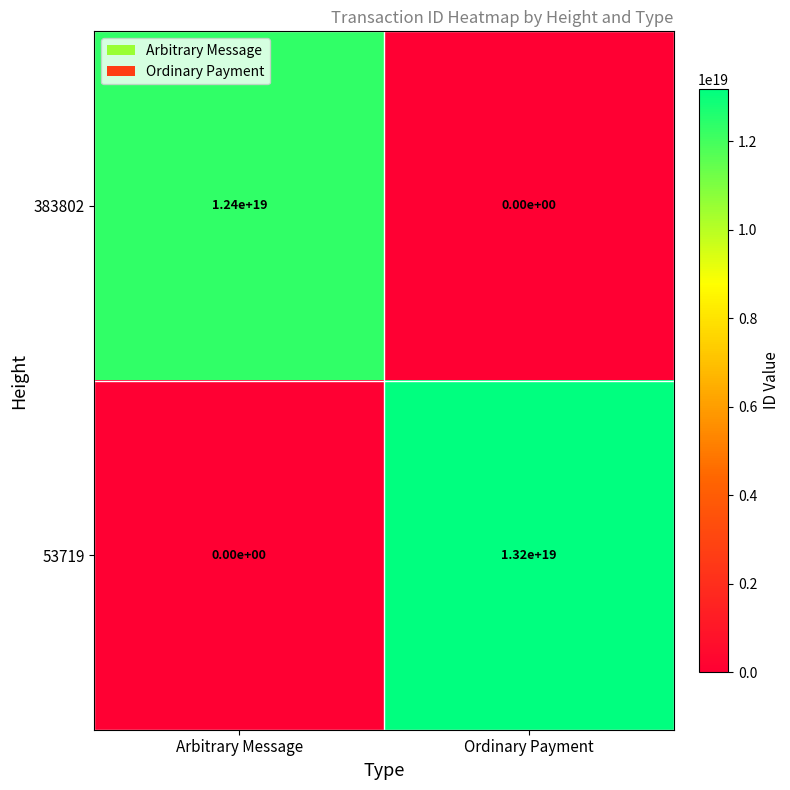

The value of 383802 at Arbitrary Message is 3366909310390967296. True or false?

False